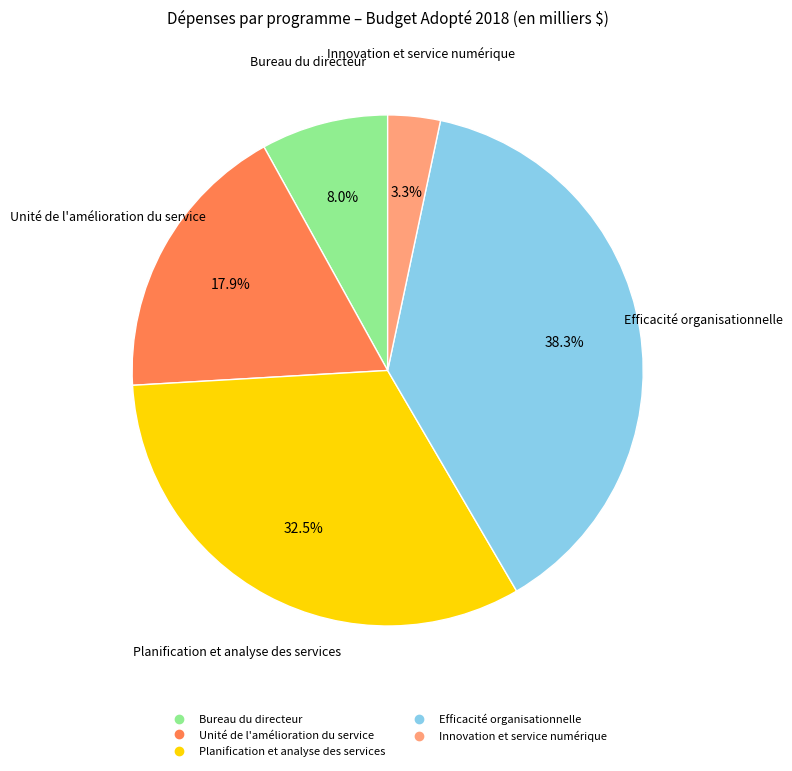

What is the ratio of the value at Efficacité organisationnelle to the value at Bureau du directeur?

4.8